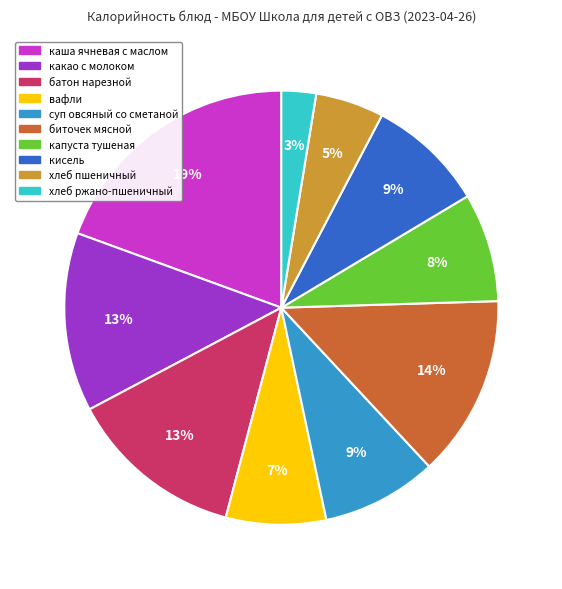

Count the number of slices in the pie.

10